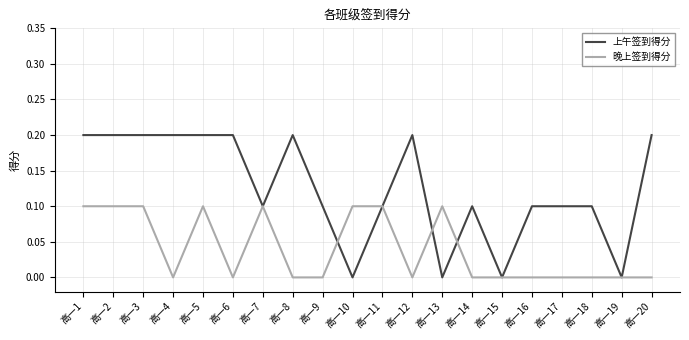

Is this an area chart (filled region under the line)?

No